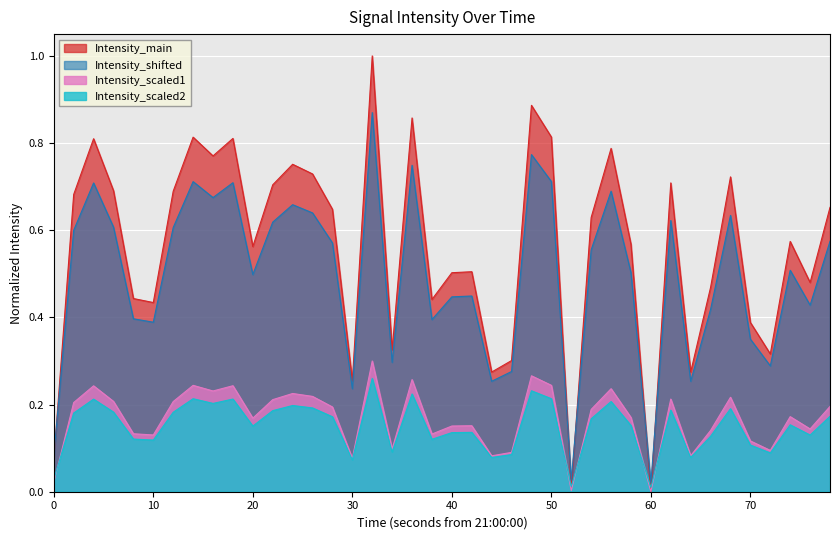

How many data points does each series have?

40